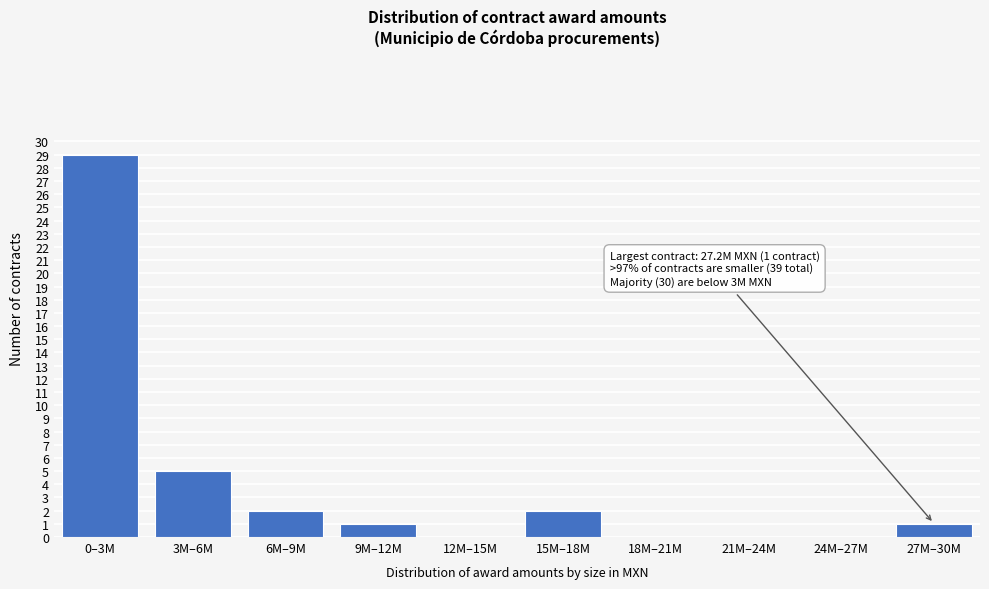

Reading right to left, extract all data points from this chart.

27M–30M=1	24M–27M=0	21M–24M=0	18M–21M=0	15M–18M=2	12M–15M=0	9M–12M=1	6M–9M=2	3M–6M=5	0–3M=29